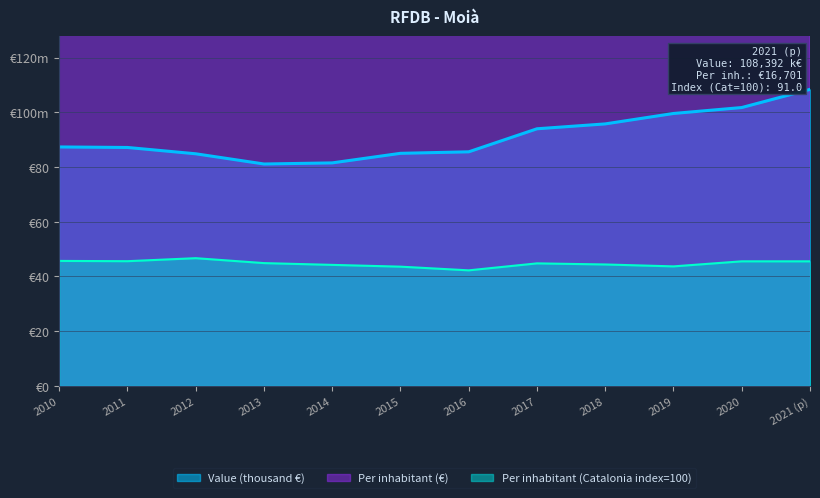

What position from the right is 2010?

12